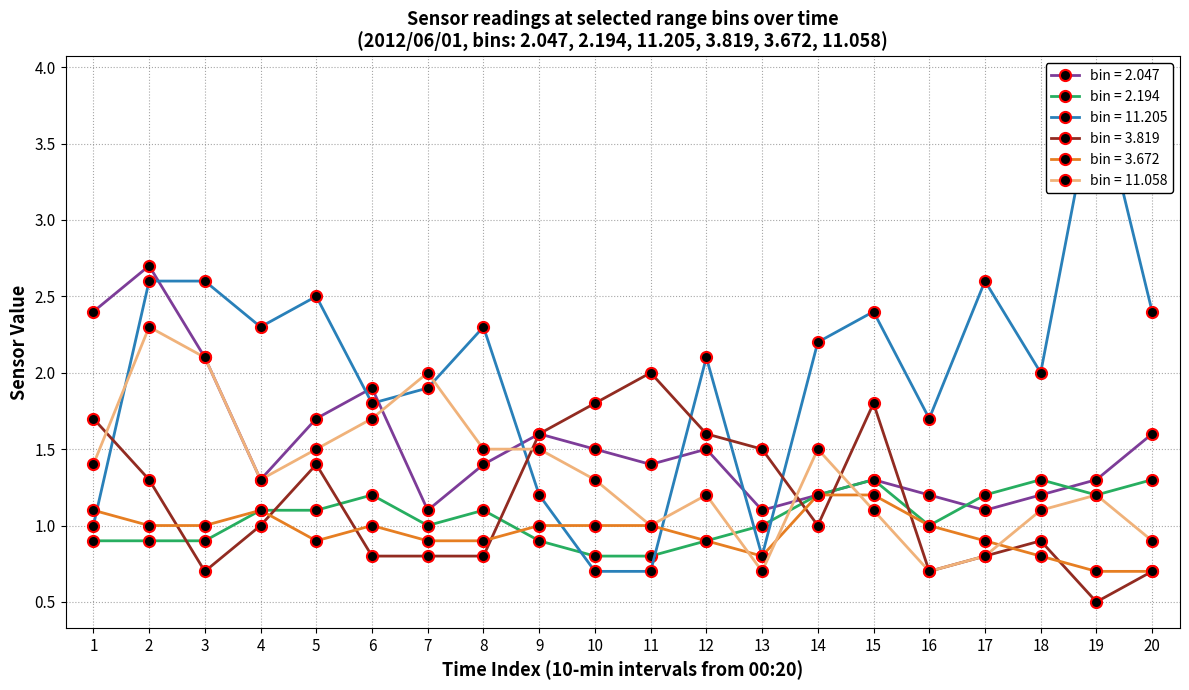

The value of bin = 3.672 at 5 is 0.5. True or false?

False